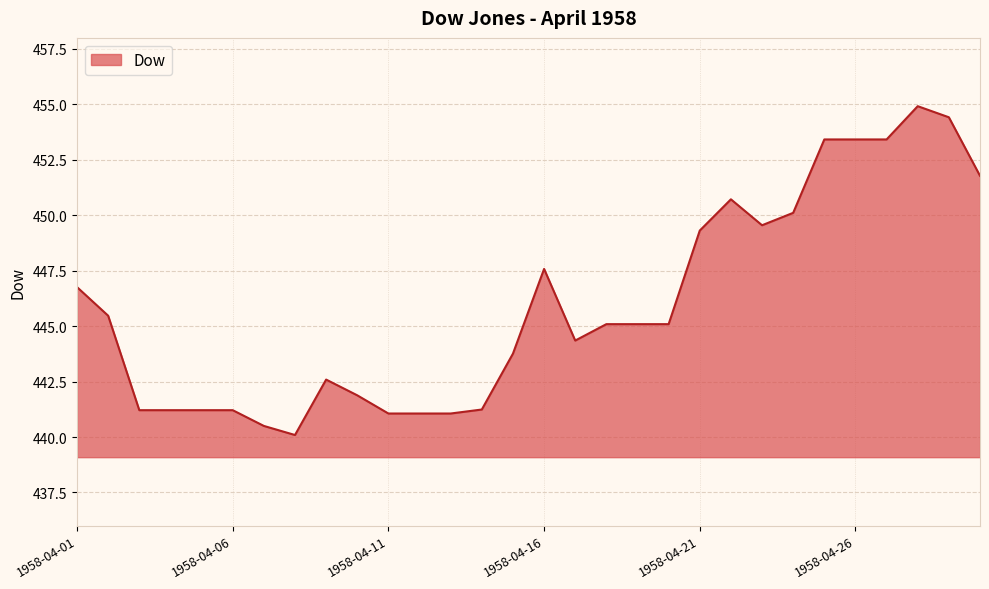

What is the difference between the maximum and minimum values?

14.8